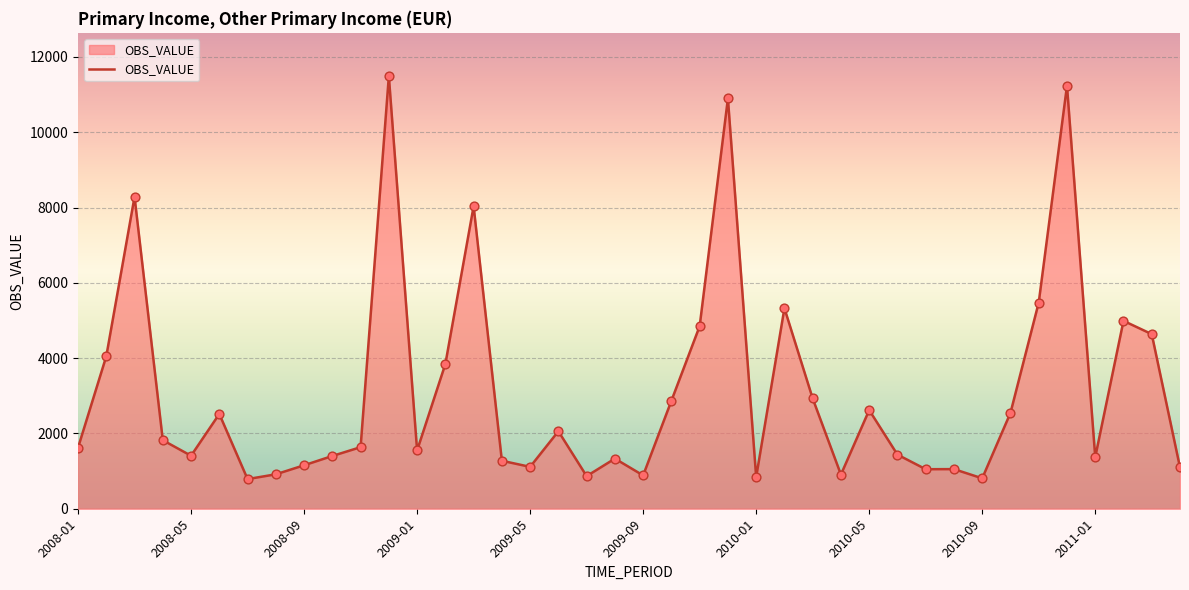

What is the difference between the maximum and minimum values?

10704.6